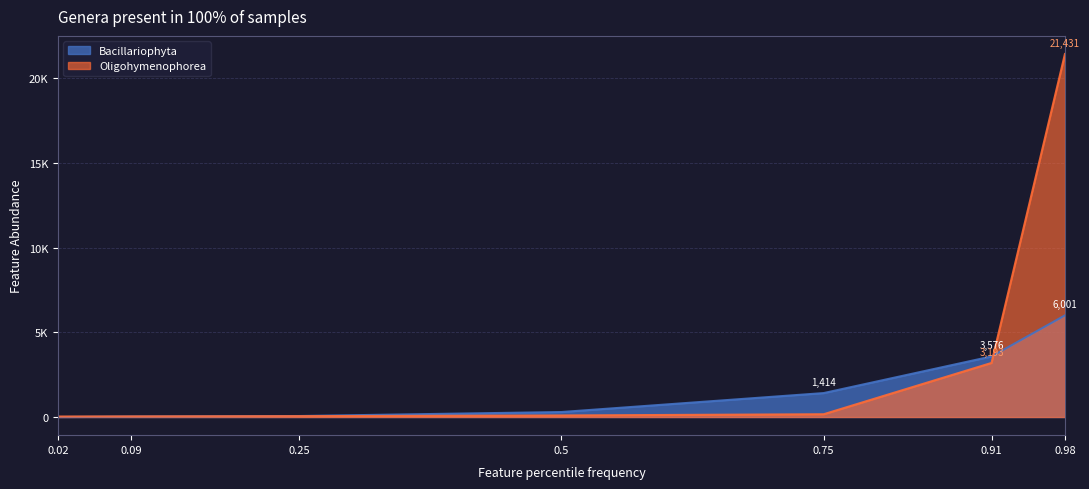

Is the value of Eukaryota;Stramenopiles;Ochrophyta;Bacillariophyta at 0.75 greater than the value of Eukaryota;Alveolata;Ciliophora;Oligohymenophorea at 0.09?

Yes